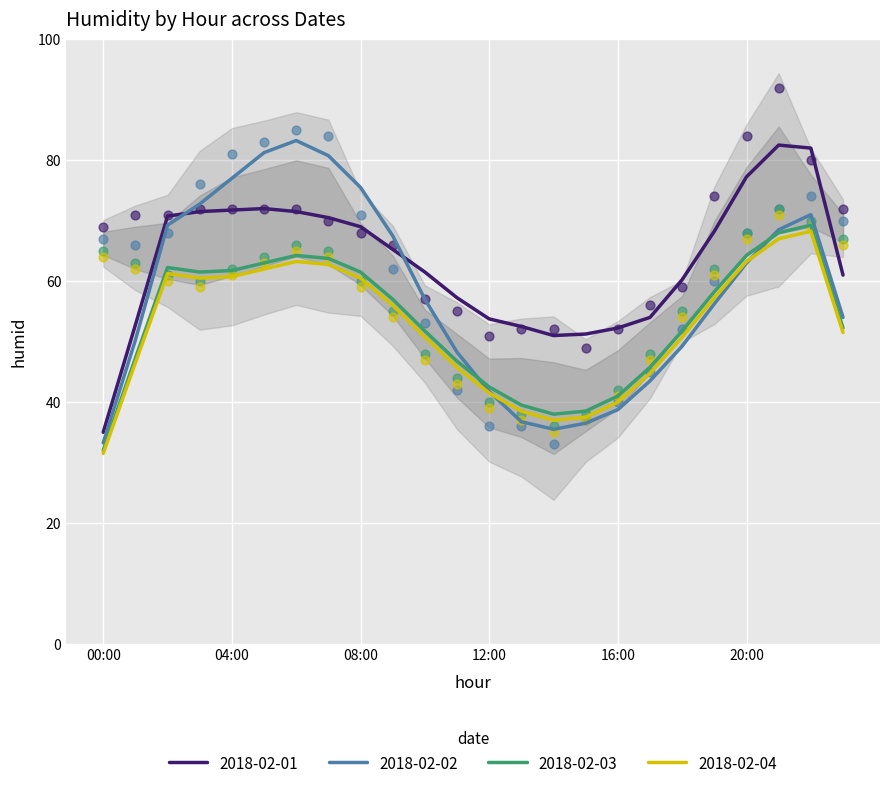

Which category has the lowest value in the 2018-02-02 series?

00:00